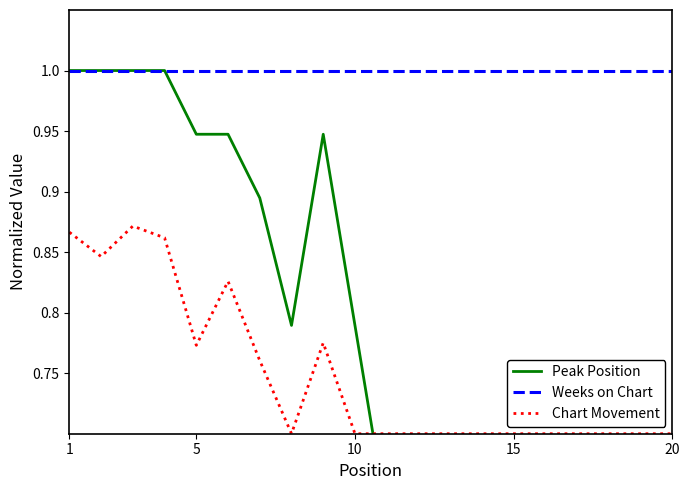

What is the minimum value for Peak Position?

0.2